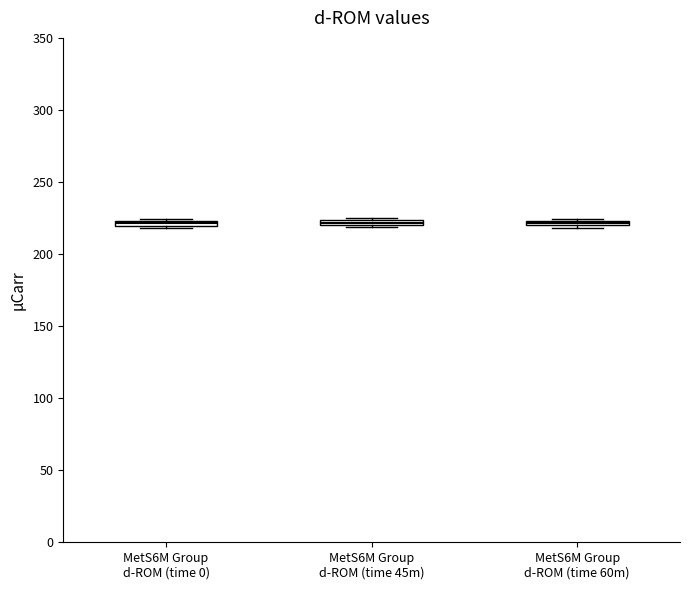

Where is the upper edge of the box for MetS6M Group d-ROM (time 0) on the y-axis? The values are not printed on the chart, so give them approximately, as read against the axis.

225